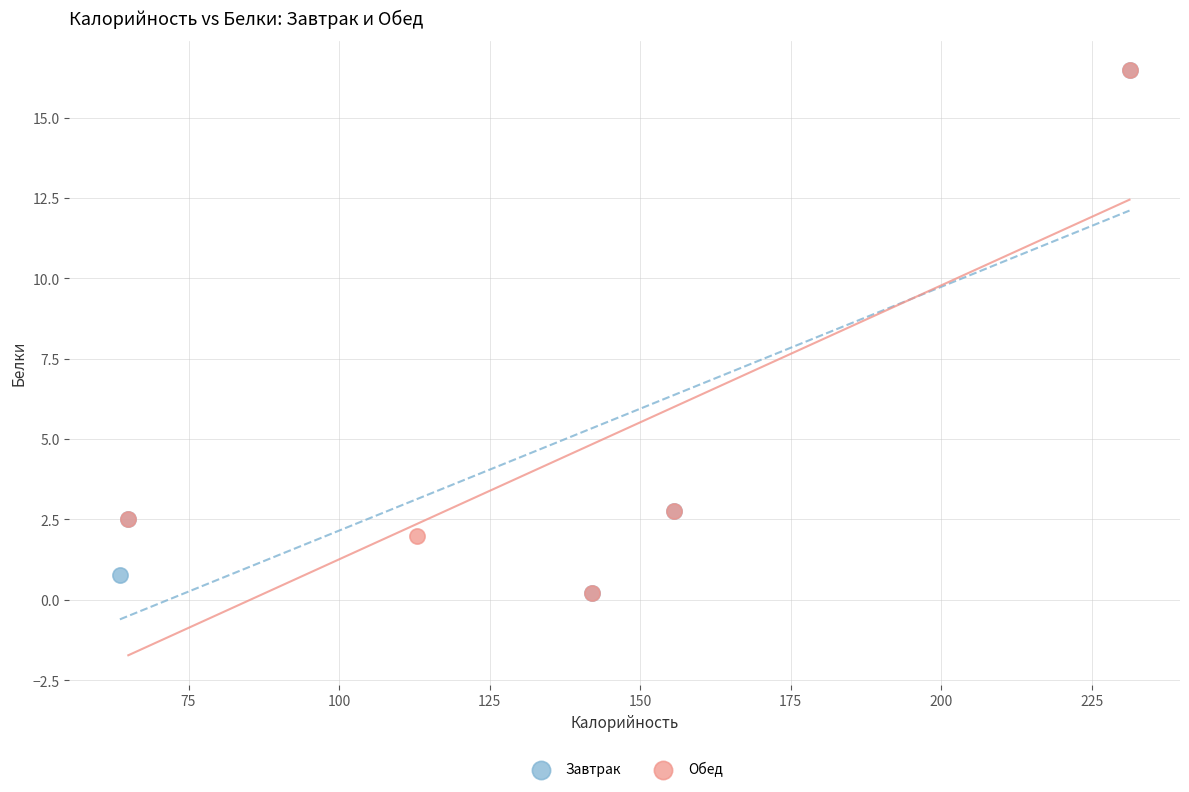

What are all the series names shown in the legend?

Завтрак, Обед